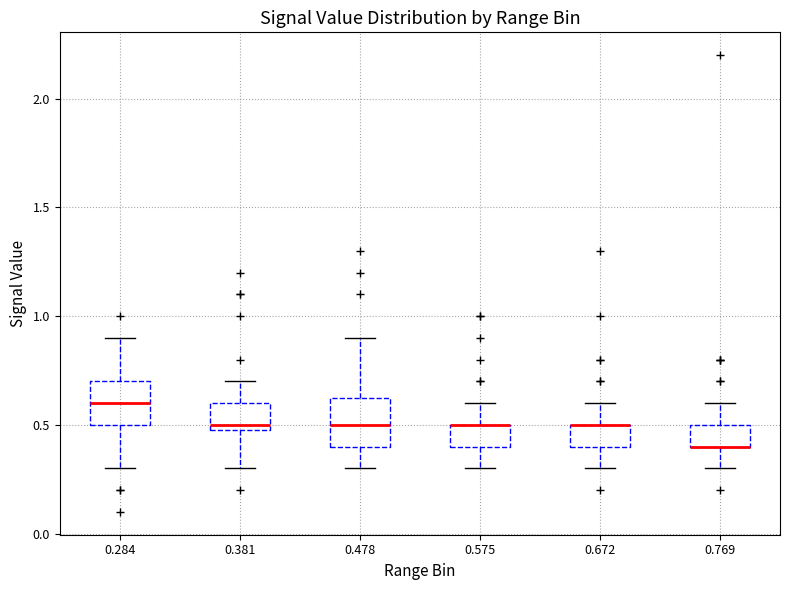

Where is the lower edge of the box at x = 0.478 on the y-axis? The values are not printed on the chart, so give them approximately, as read against the axis.

0.40